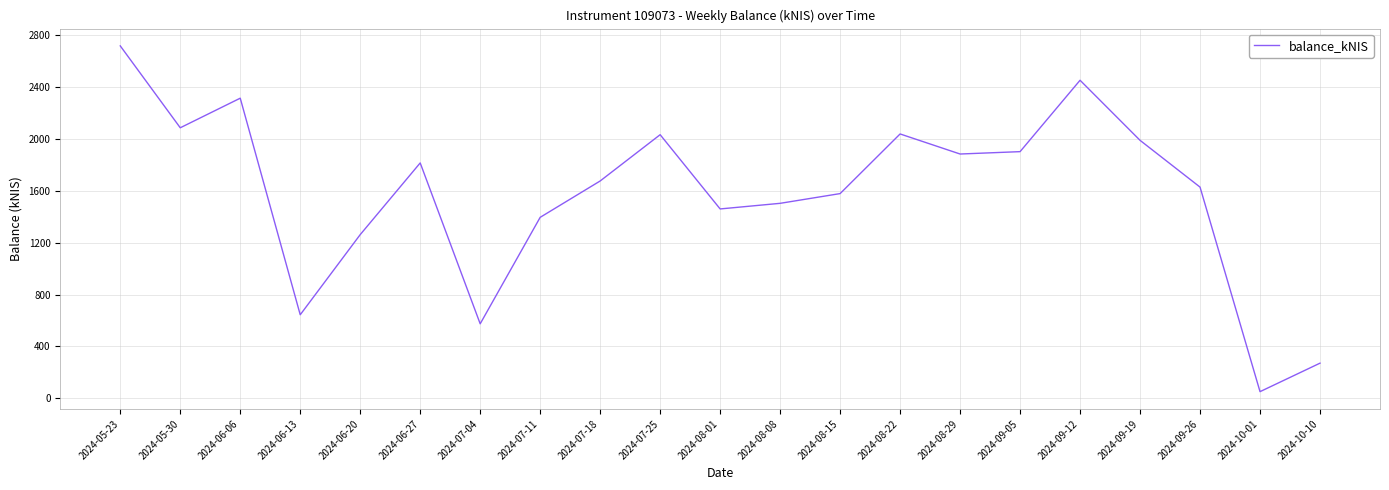

What is the difference between the maximum and minimum values?

2666.2